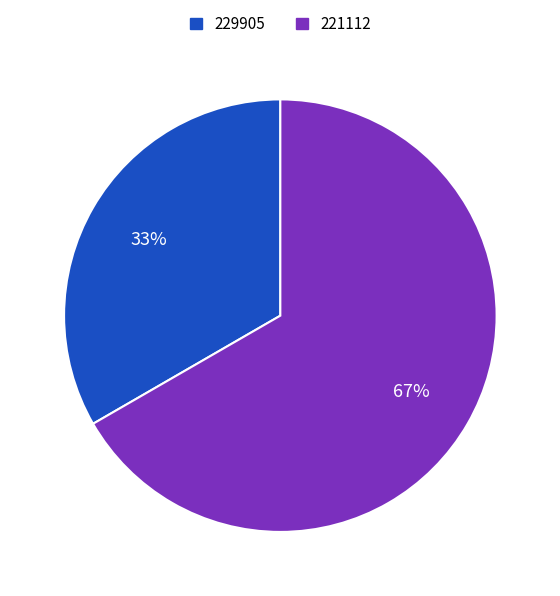

To the nearest percent, what portion does 221112 represent?

67%